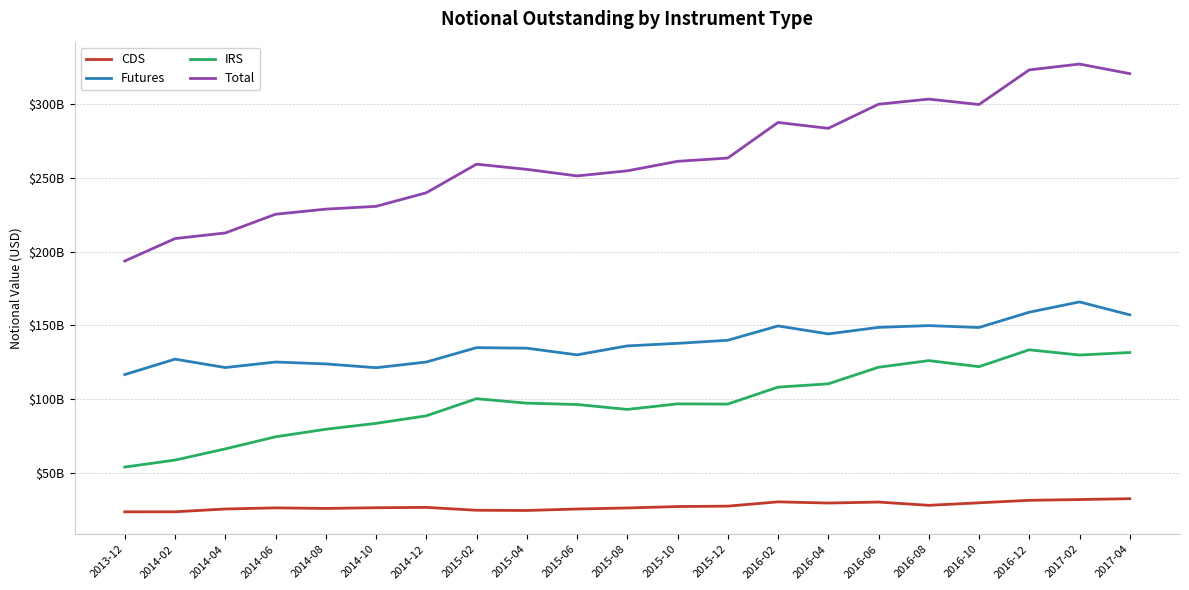

Which category has the highest value in the Futures series?

2017-02